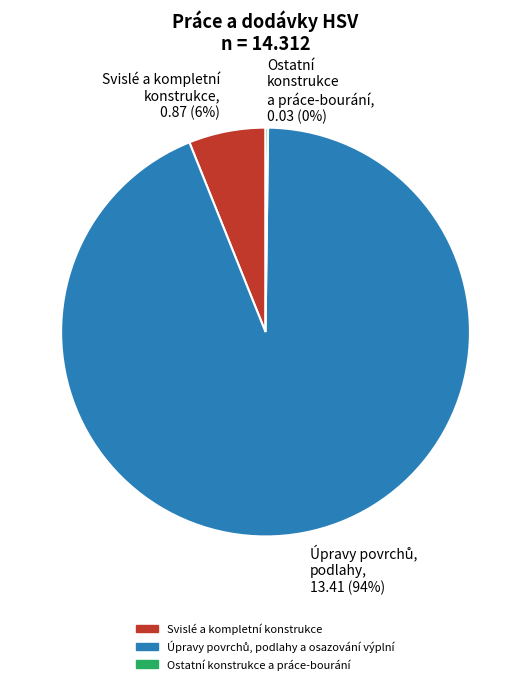

To the nearest percent, what is the average slice percentage?

33%